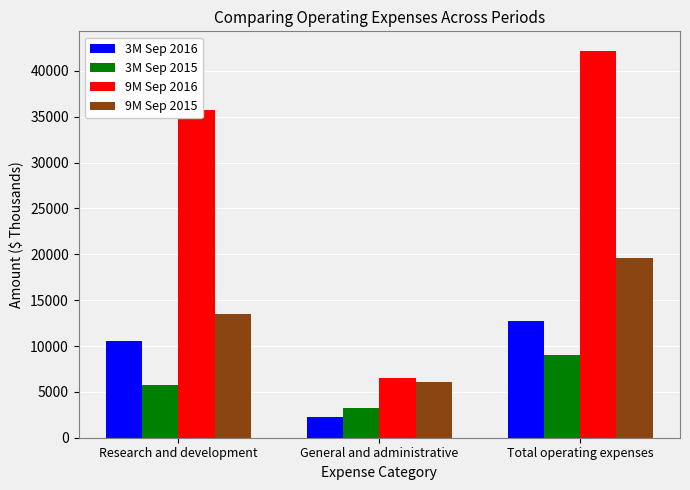

The value of 3M Sep 2015 at Total operating expenses is 12667. True or false?

False